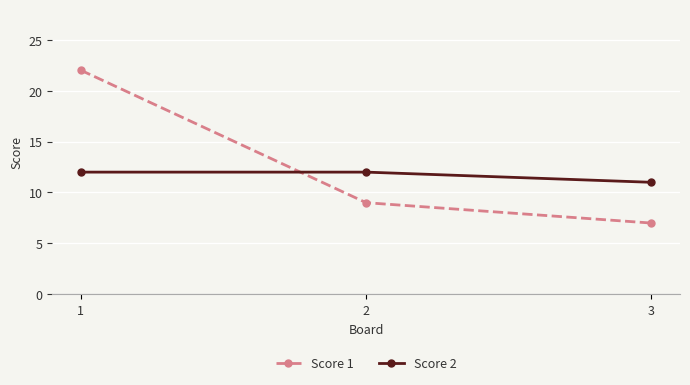

At how many categories does at least one series exceed 18?

1